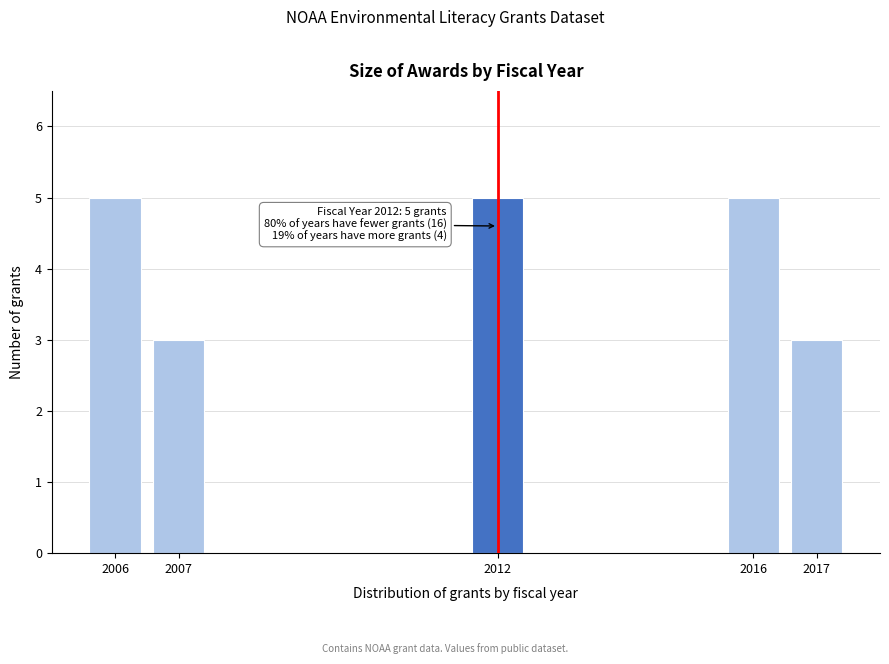

Reading left to right, extract all data points from this chart.

2006=5	2007=3	2012=5	2016=5	2017=3